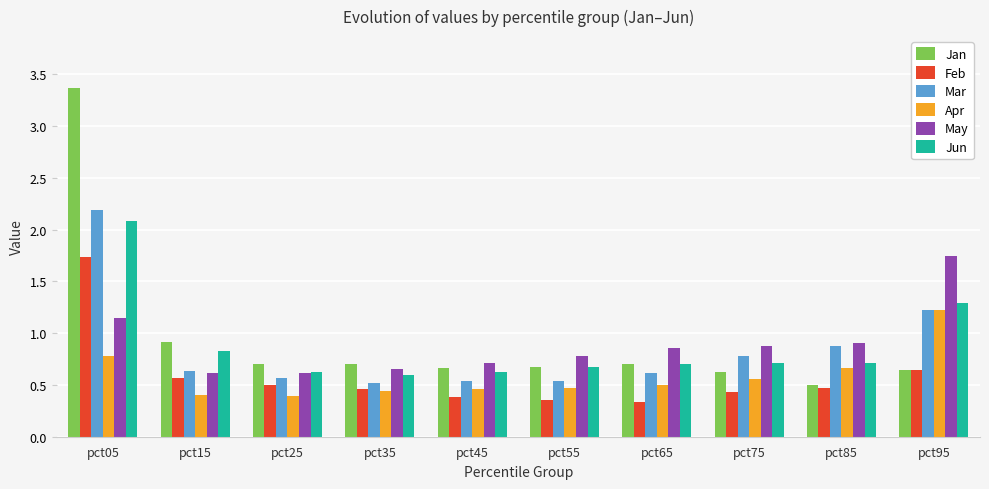

Where is Jan nearest to the value 1?

pct15